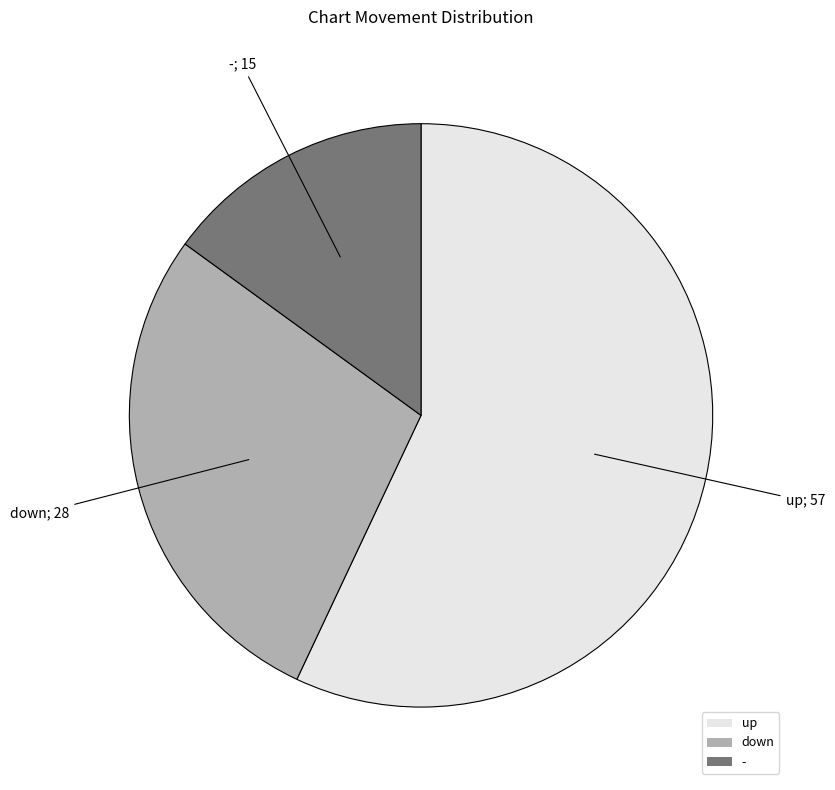

Rank the categories by value from lowest to highest.

-, down, up